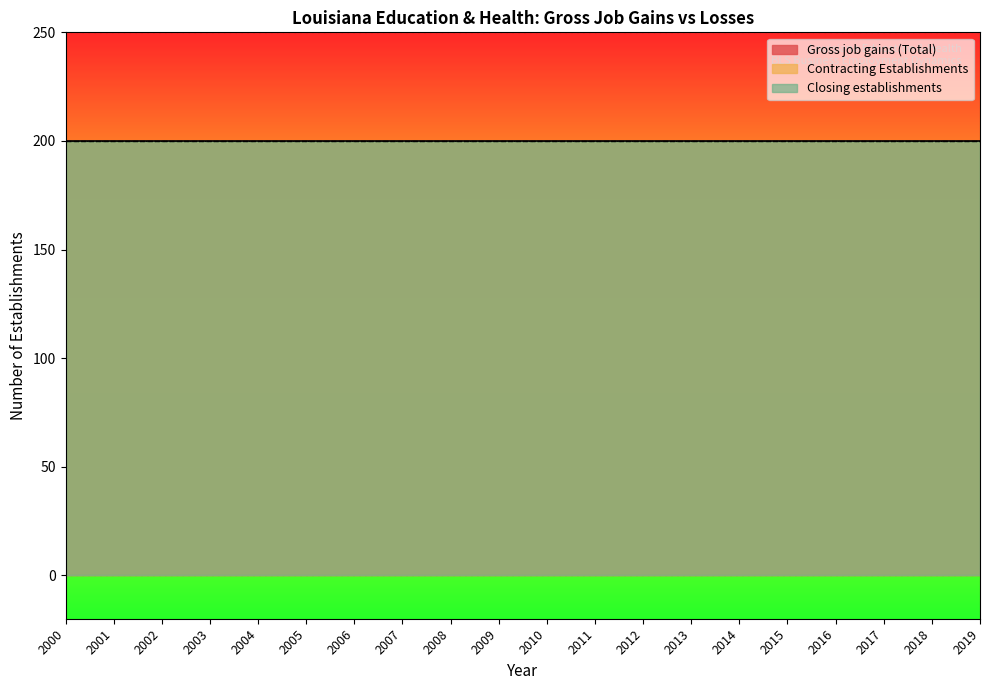

True or false: Closing establishments has more than 0 interior local peaks.

False